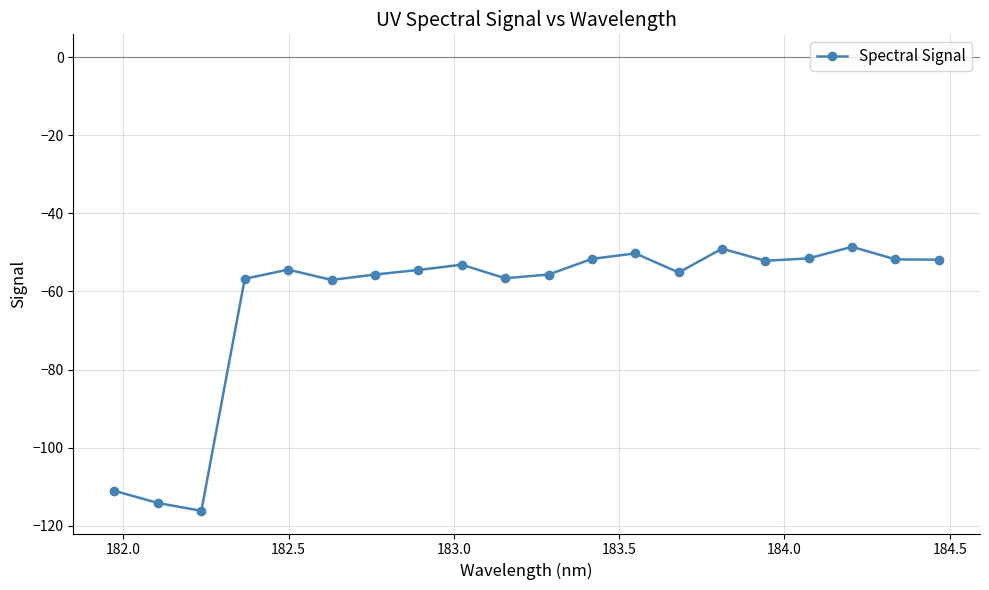

What is the value of the 5th point from the left?

-54.4